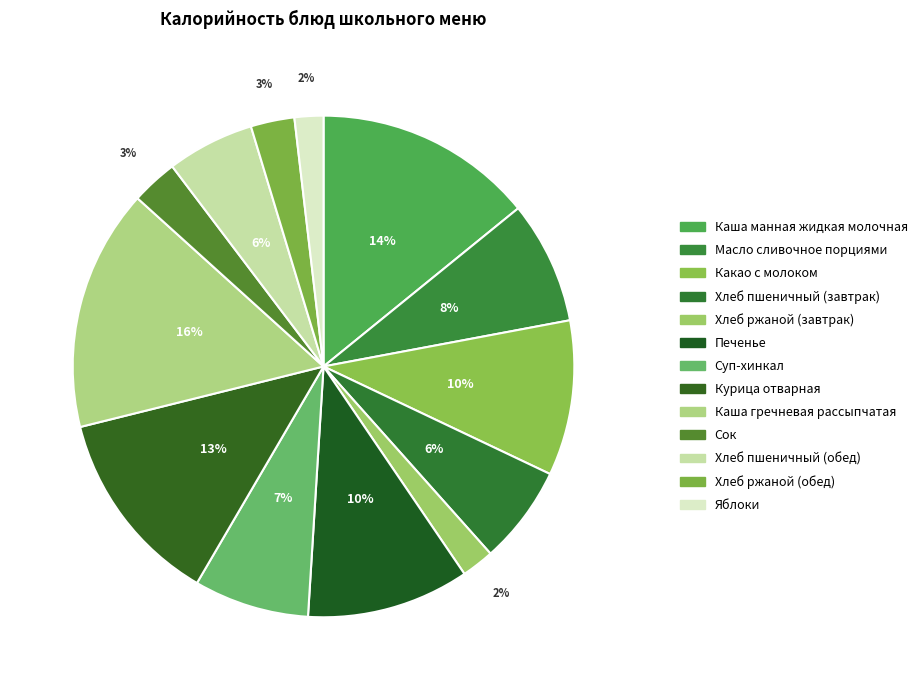

To the nearest percent, what portion does Какао с молоком represent?

10%